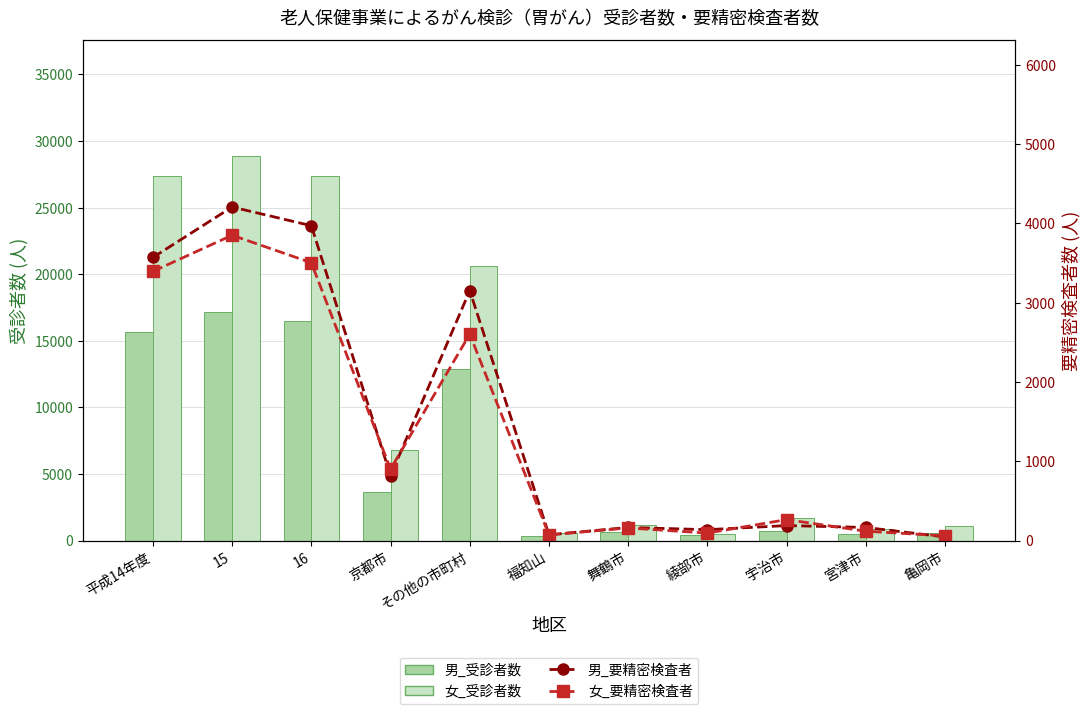

Reading left to right, transcribe all the data shown in this chart.

男_受診者数: 15630	17156	16505	3612	12893	377	637	388	682	525	546
女_受診者数: 27379	28902	27387	6790	20597	594	1204	522	1659	844	1115
男_要精密検査者: 3570	4206	3970	818	3152	73	165	137	189	165	45
女_要精密検査者: 3394	3850	3503	900	2603	71	159	94	264	118	59